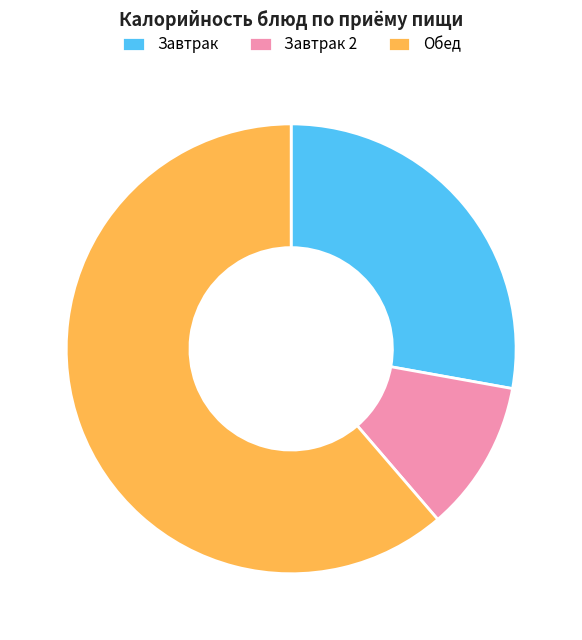

How many slices are in this pie chart?

3